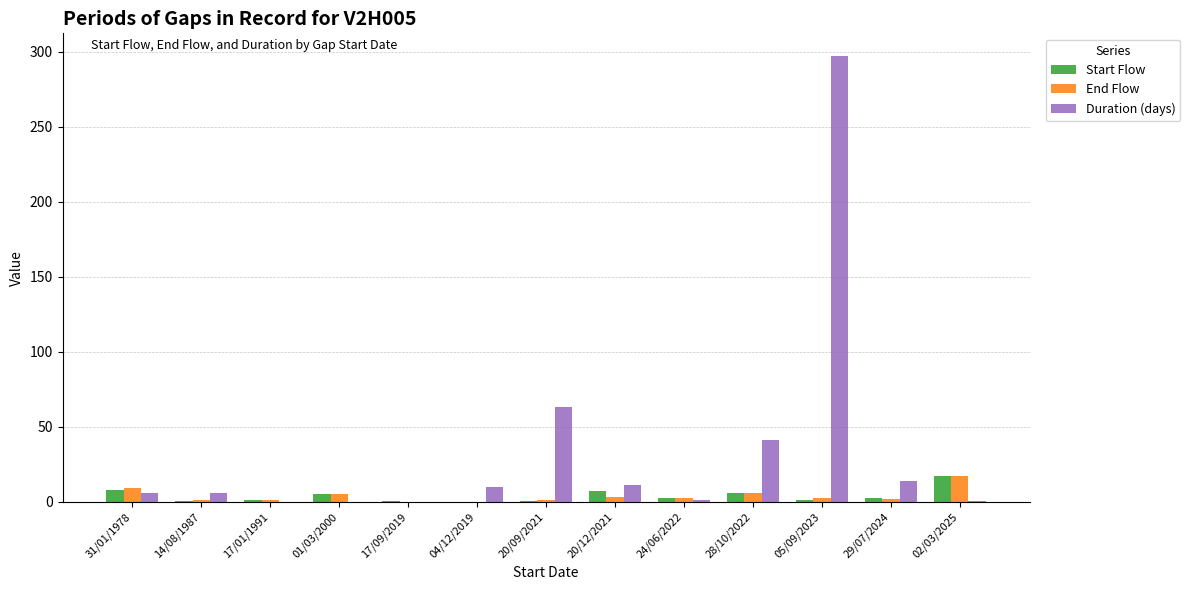

What is the total value across all series at 04/12/2019?

10.1